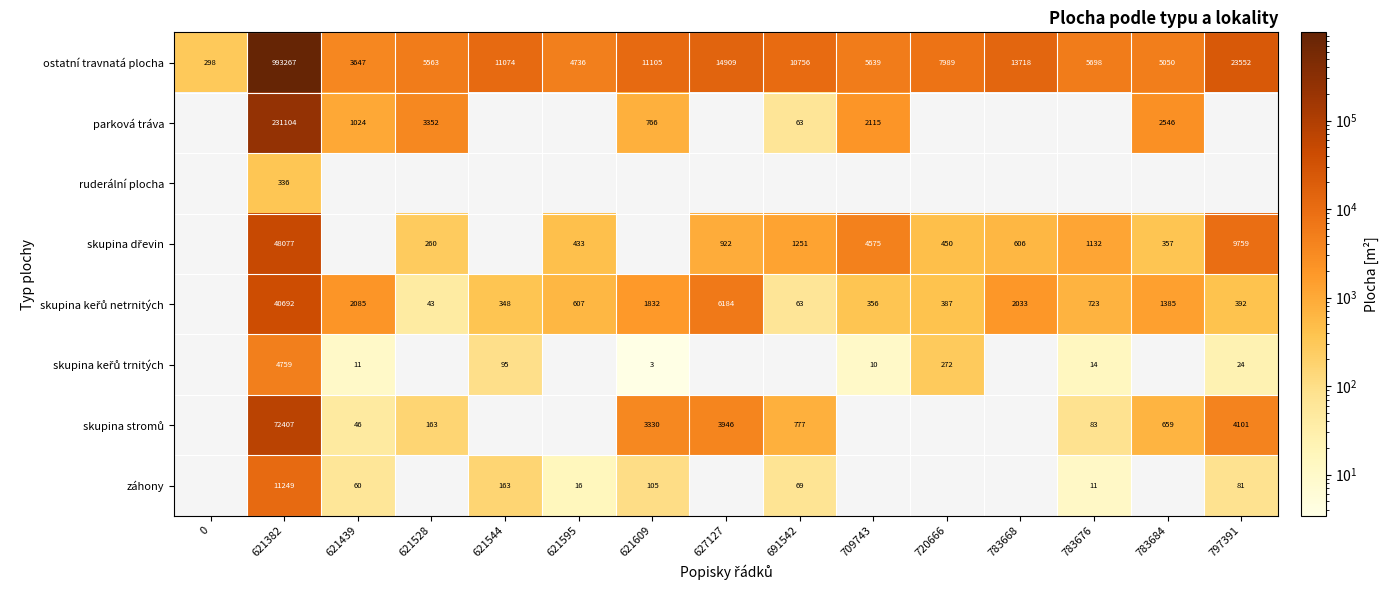

How many data points in ostatní travnatá plocha are less than 7989?

7